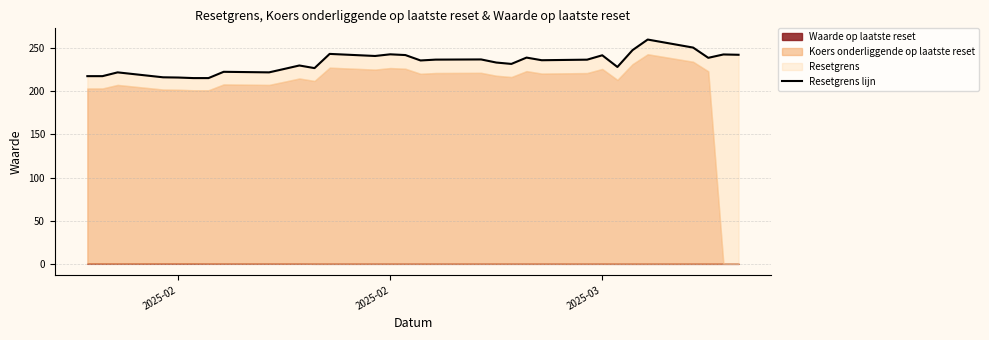

Reading right to left, transcribe all the data shown in this chart.

242.4	242.7	238.8	250.7	260.0	247.8	228.2	241.8	236.7	236.0	239.1	231.8	233.4	237.0	236.7	235.8	242.0	242.9	241.0	243.4	226.9	229.9	225.9	222.0	222.6	215.3	215.3	216.0	216.2	222.0	217.6	217.6